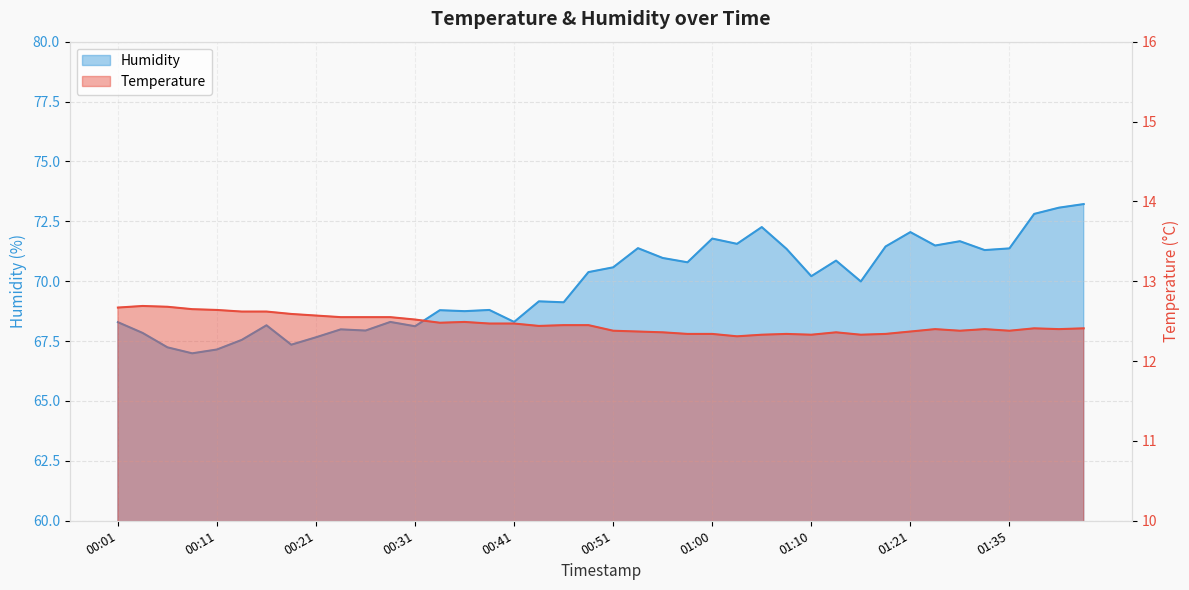

True or false: humidity and temperature intersect in this chart.

False